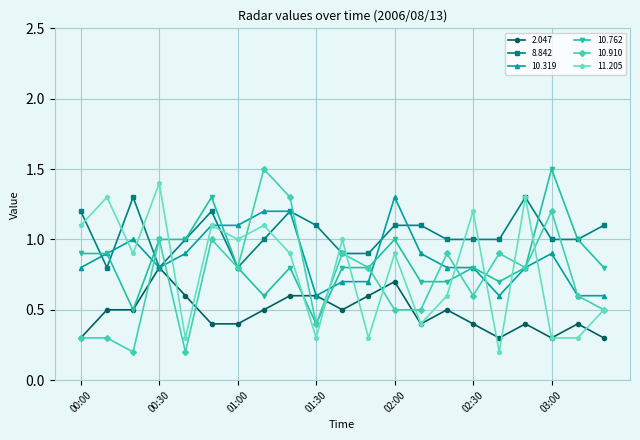

True or false: 10.762 has more than 0 points higher than both neighbors.

True